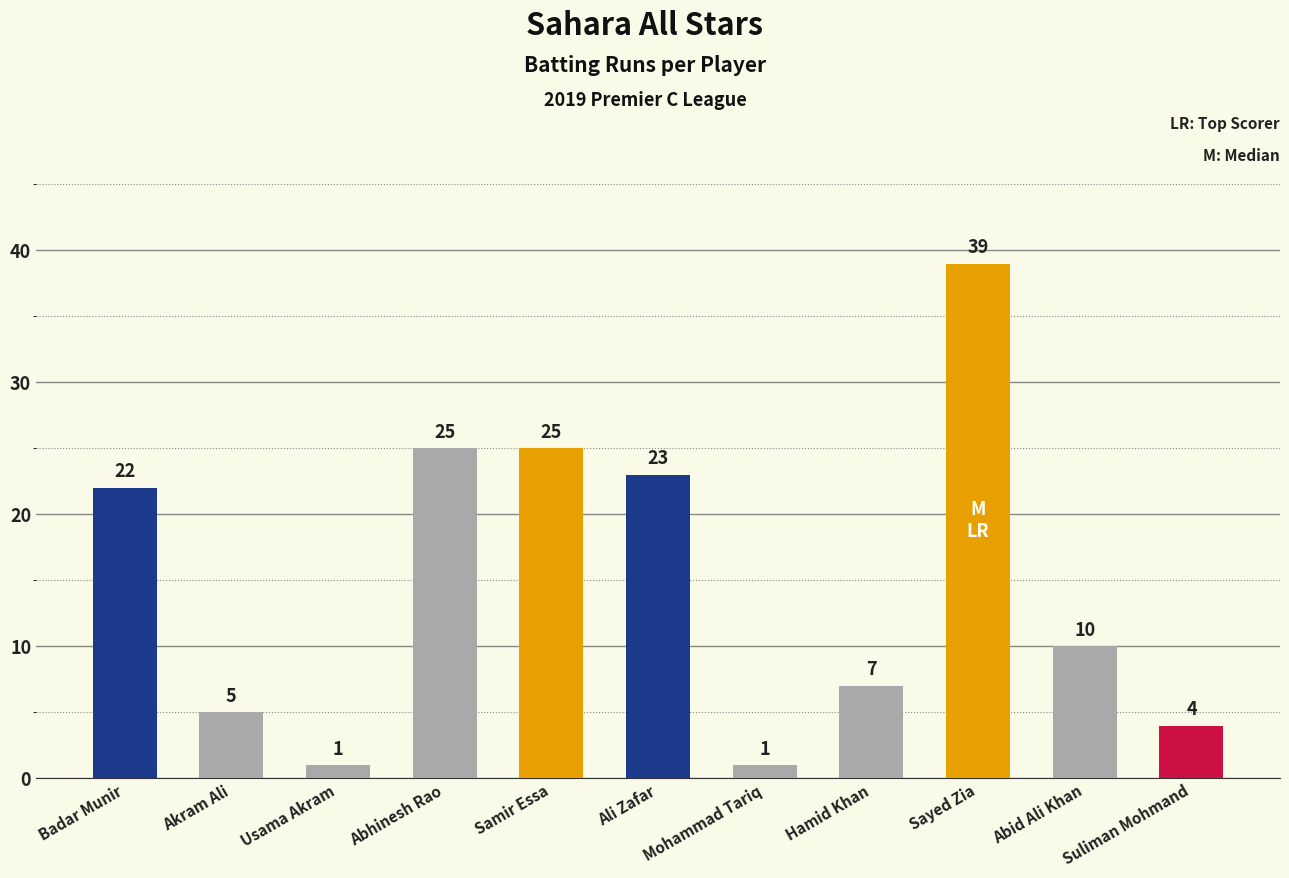

Which has a higher value, Sayed Zia or Mohammad Tariq?

Sayed Zia